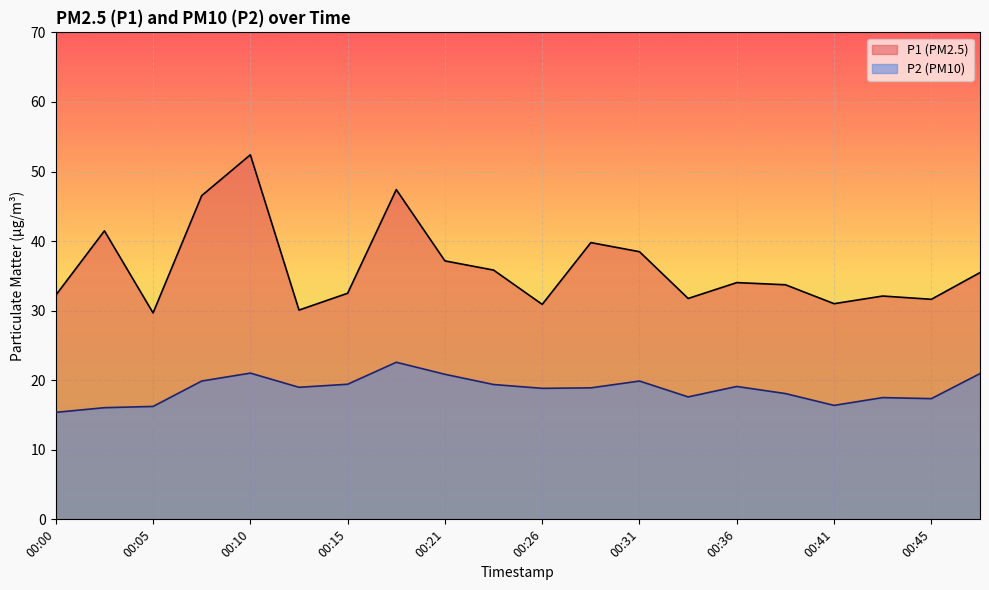

Reading left to right, what are all the values shown in this chart?

P1: 32.2	41.5	29.7	46.5	52.4	30.1	32.5	47.4	37.1	35.8	30.9	39.8	38.5	31.8	34.0	33.7	31.0	32.1	31.6	35.5
P2: 15.4	16.1	16.2	19.9	21.0	19.0	19.4	22.6	20.9	19.4	18.8	18.9	19.9	17.6	19.1	18.1	16.4	17.5	17.4	20.9